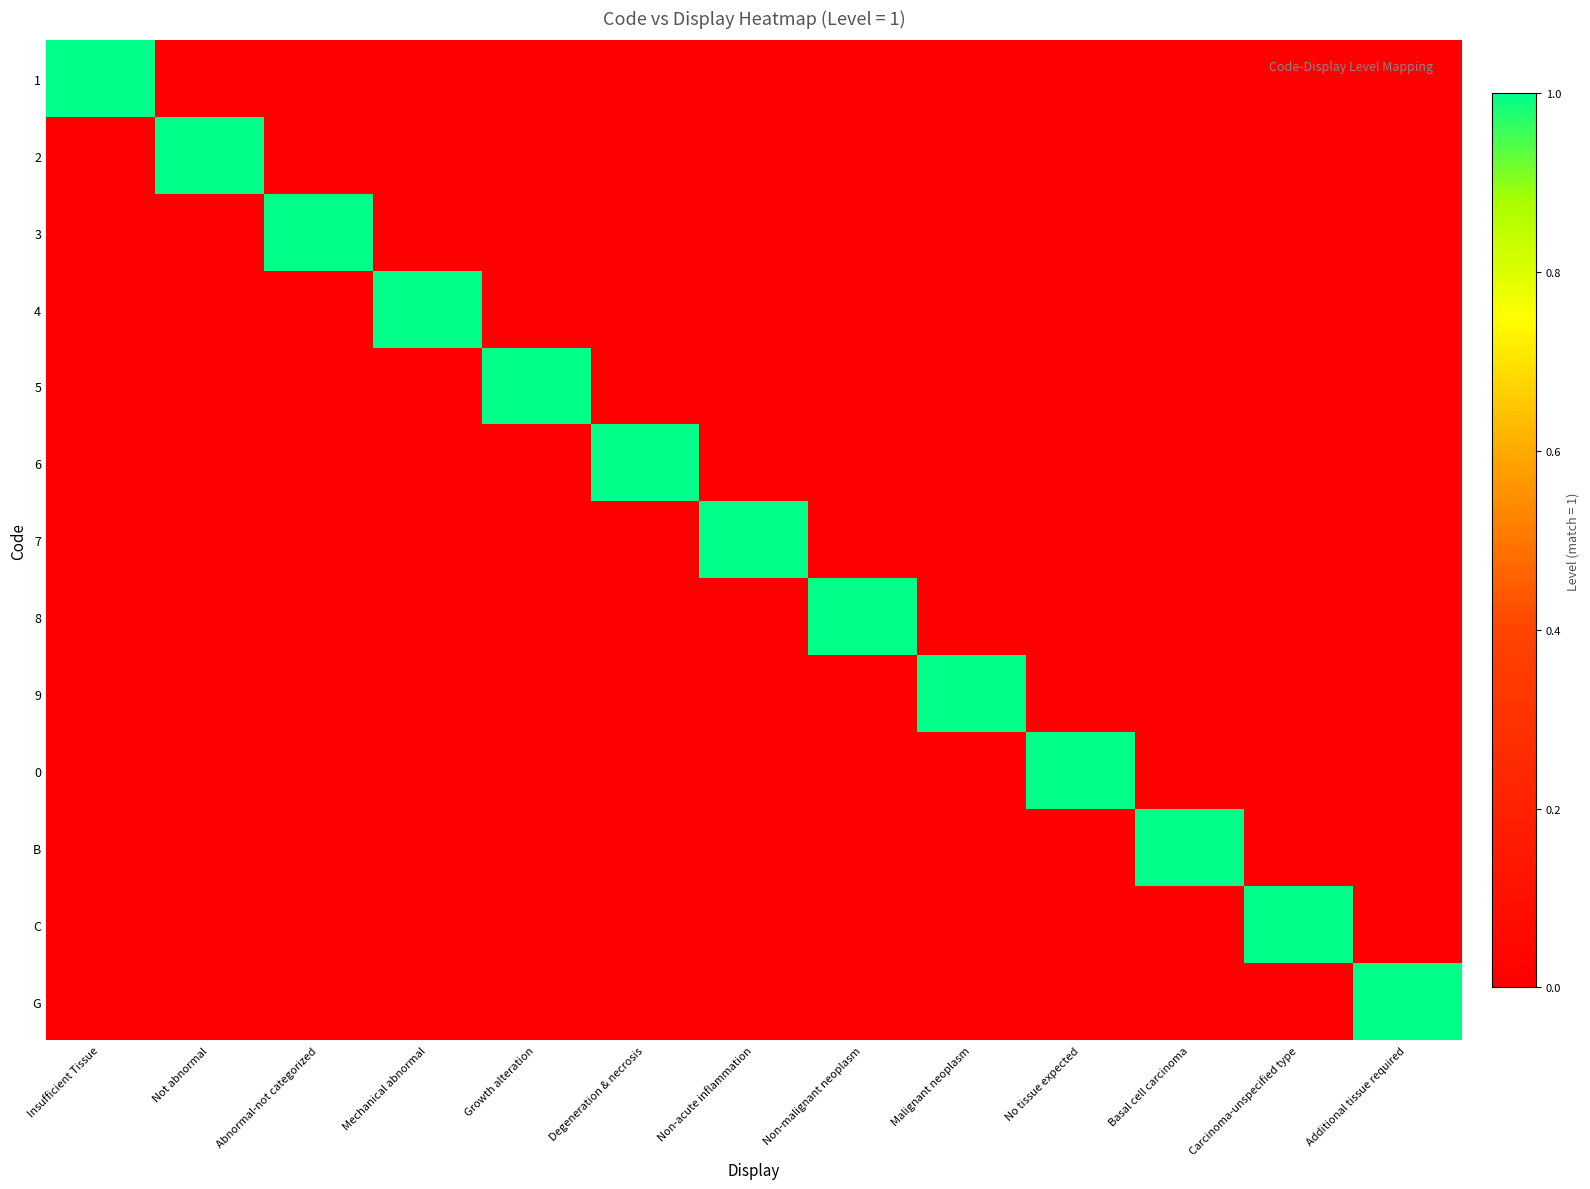

Which series has the largest range (max minus min)?

1